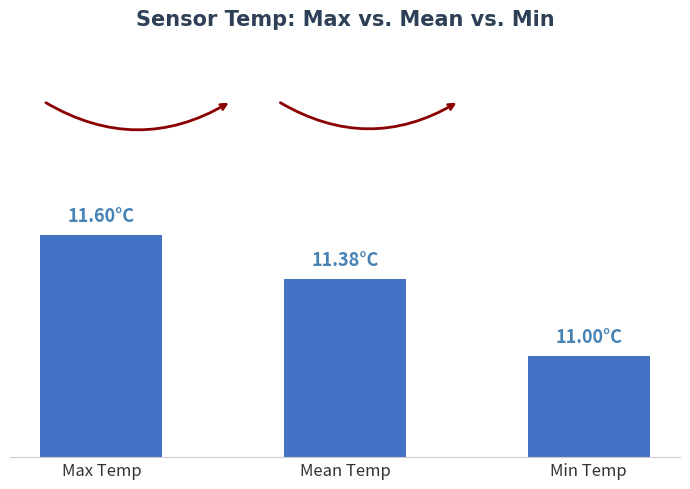

Does the chart contain any negative values?

No